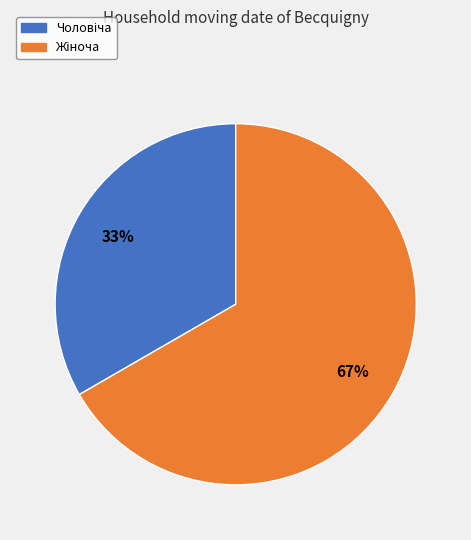

How many slices are in this pie chart?

2